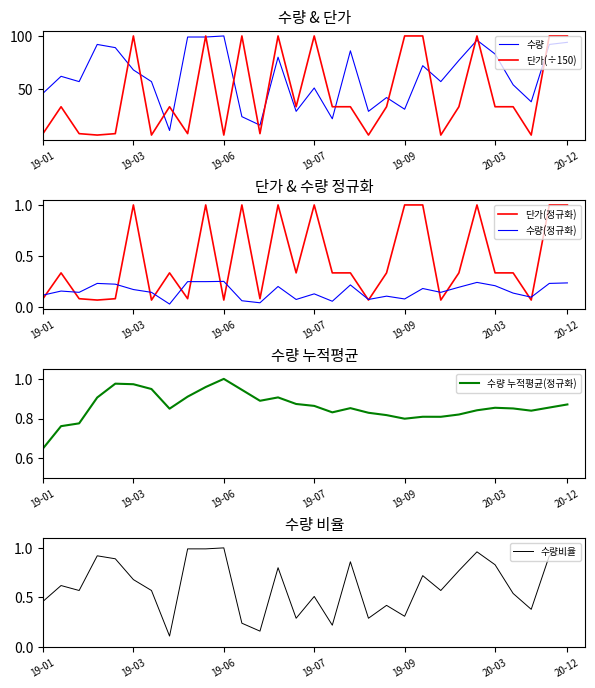

Which category has the highest value in the 수량비율 series?

19-06